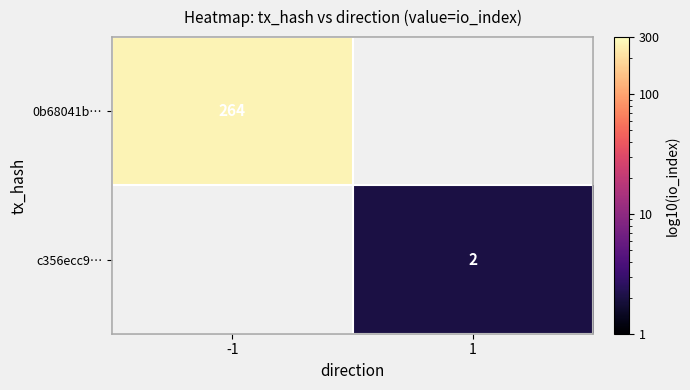

What is the maximum value shown in the chart?

264.0